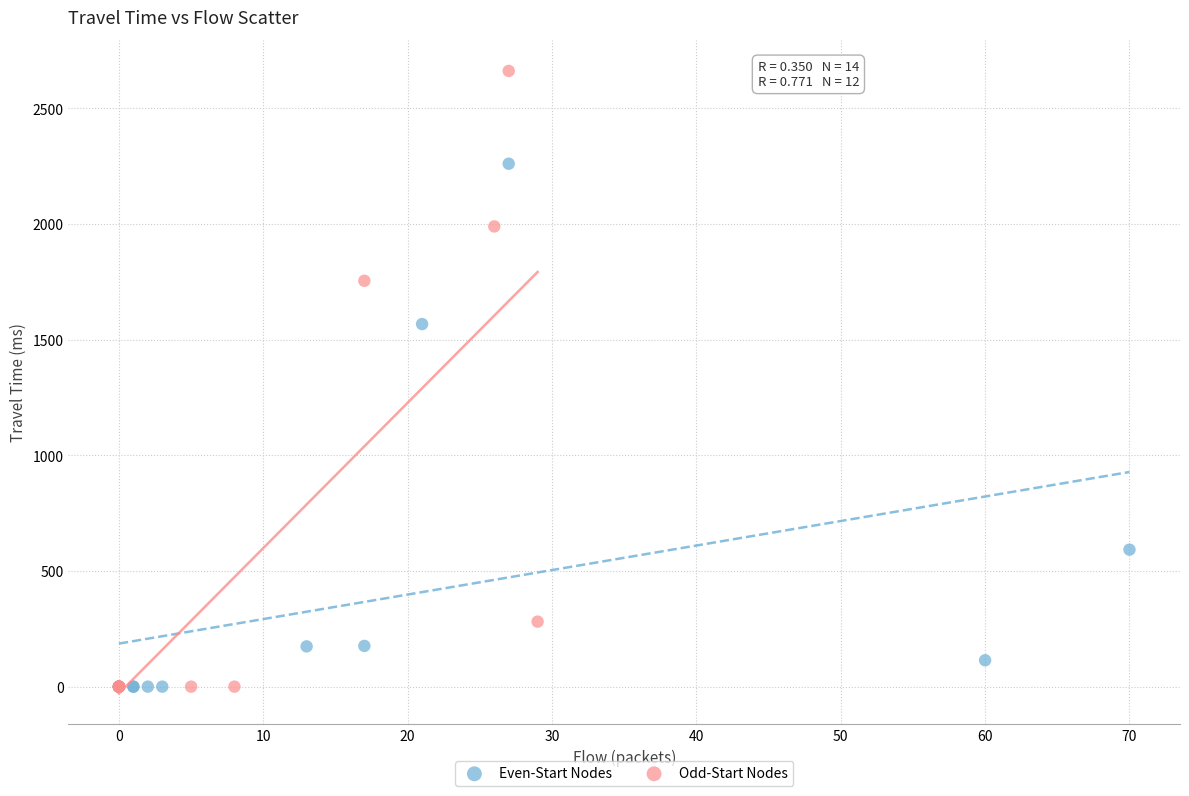

What are all the series names shown in the legend?

Even-Start Nodes, Odd-Start Nodes